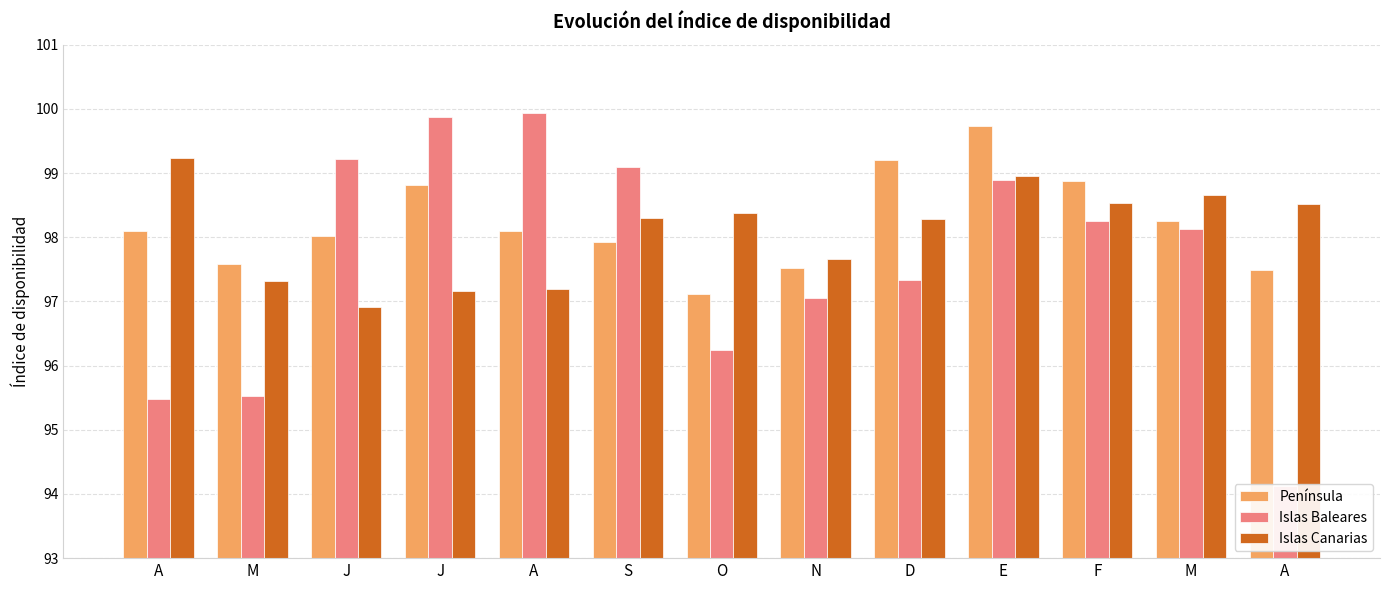

True or false: Islas Baleares has a value of 124.8 at A.

False